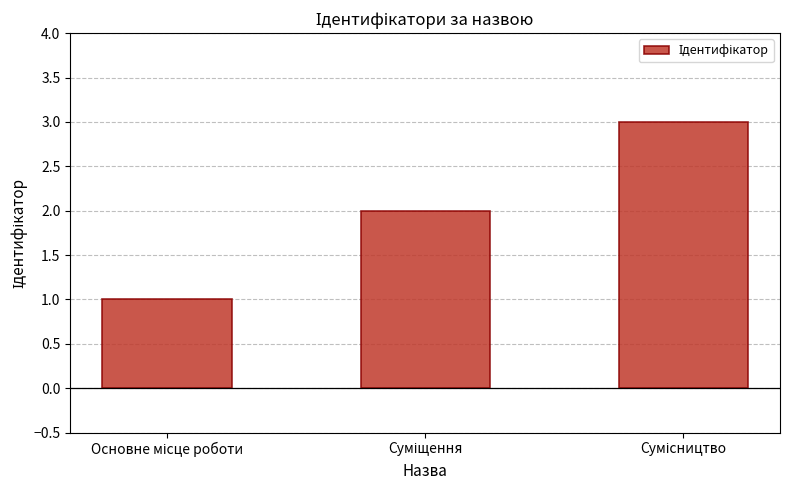

What is the sum of all values?

6